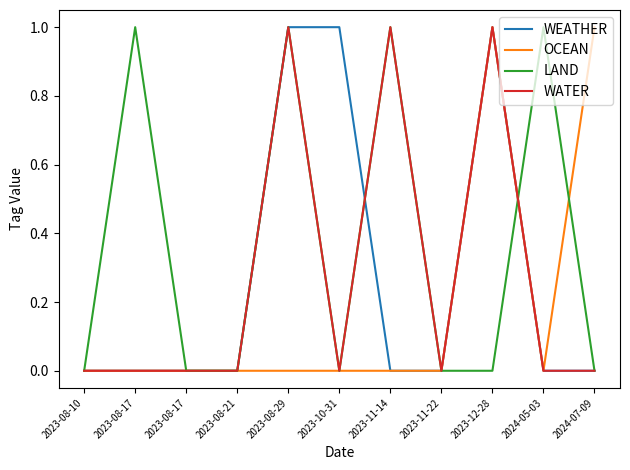

What are all the series names shown in the legend?

WEATHER, OCEAN, LAND, WATER